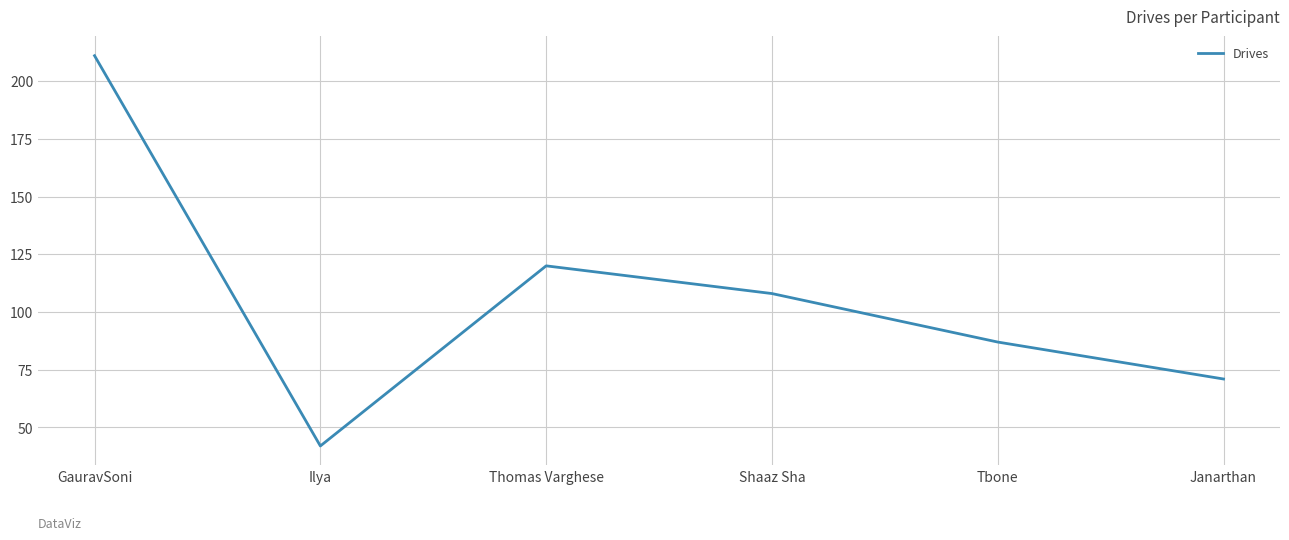

Reading left to right, extract all data points from this chart.

211	42	120	108	87	71